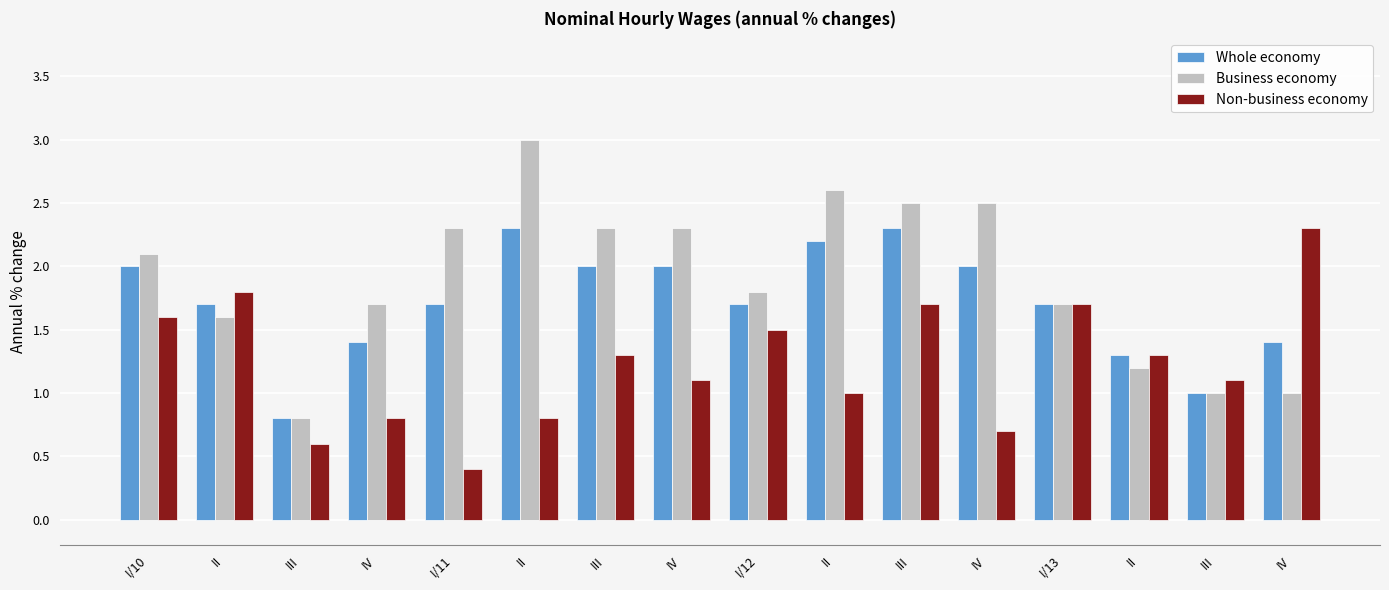

At which category is the sum across all series the highest?

III